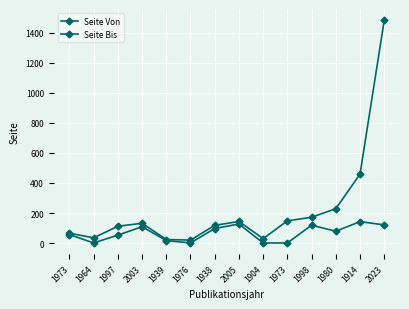

At which label does Seite Bis first exceed 132?

2005